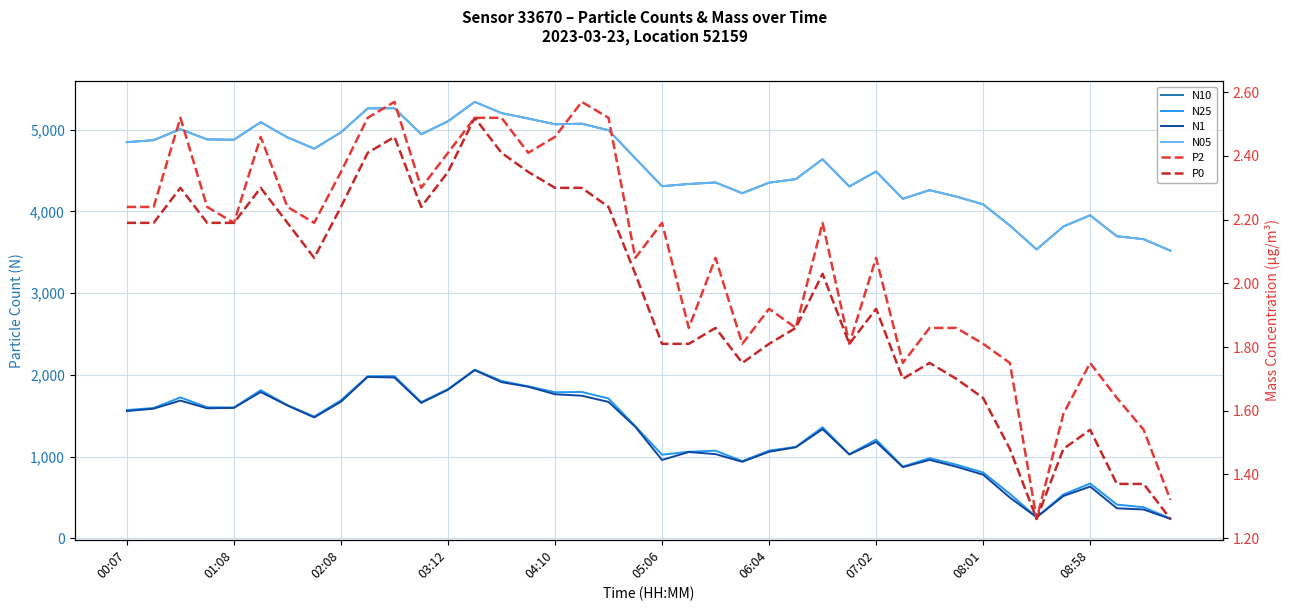

At which label does N10 first exceed 4650?

00:07